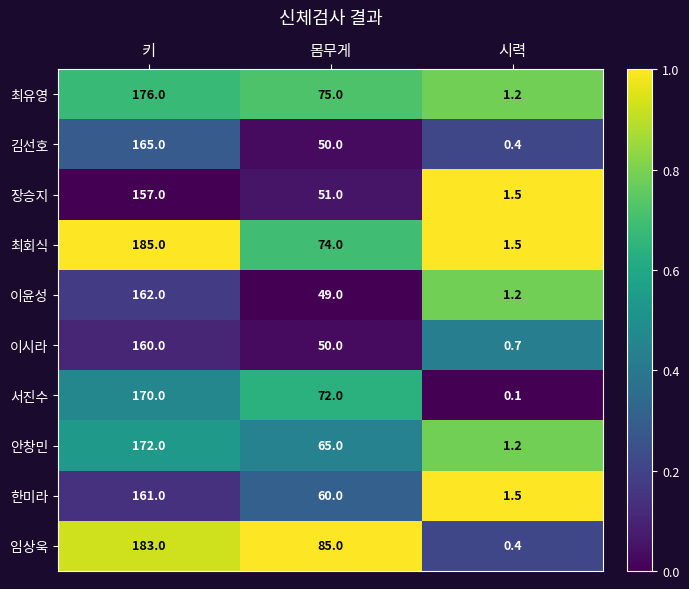

Read the 한미라 value at 키.

161.0